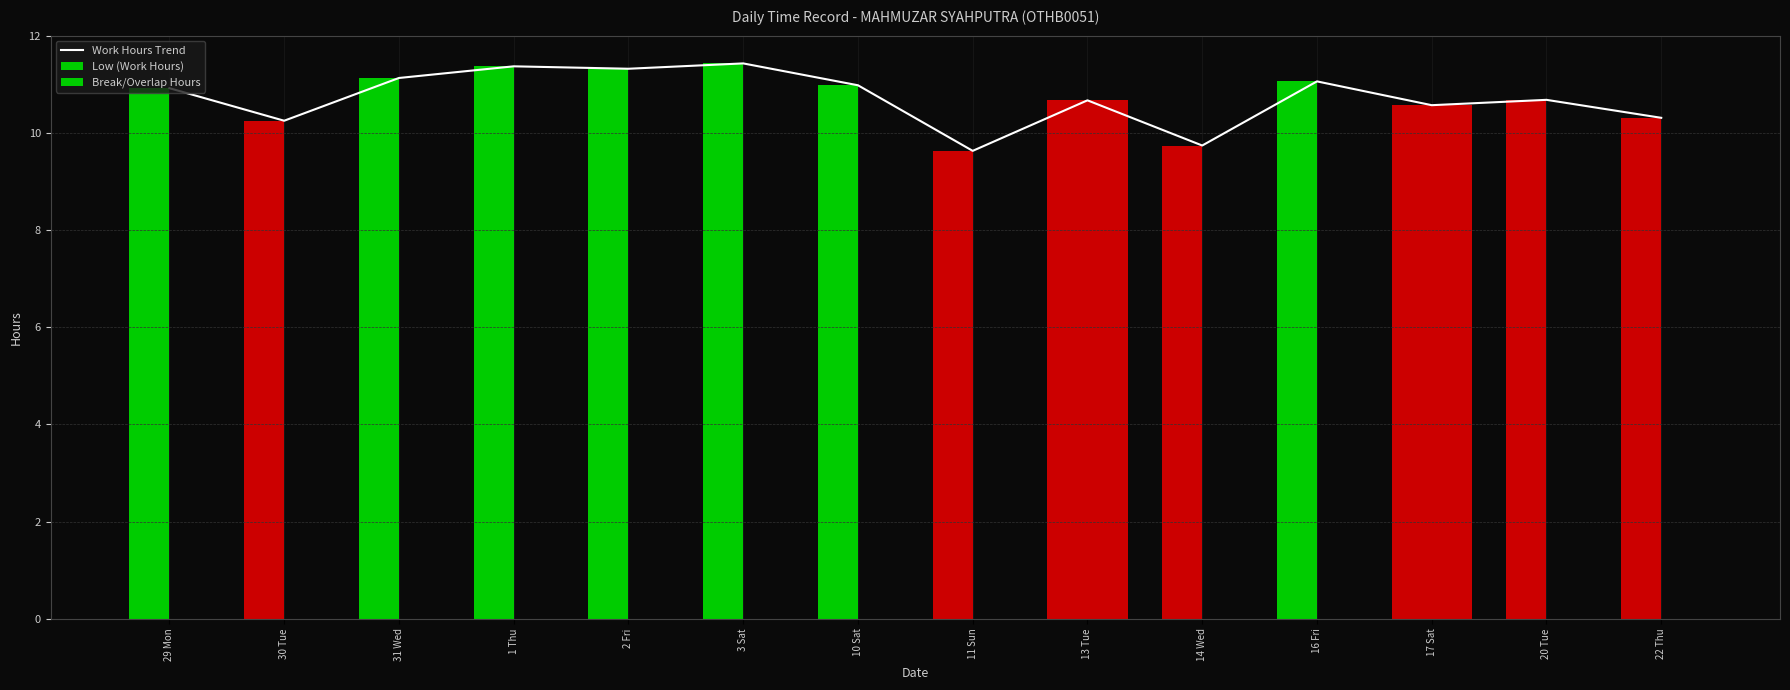

The chart shows a value of 9.6 at 11 Sun. True or false?

True